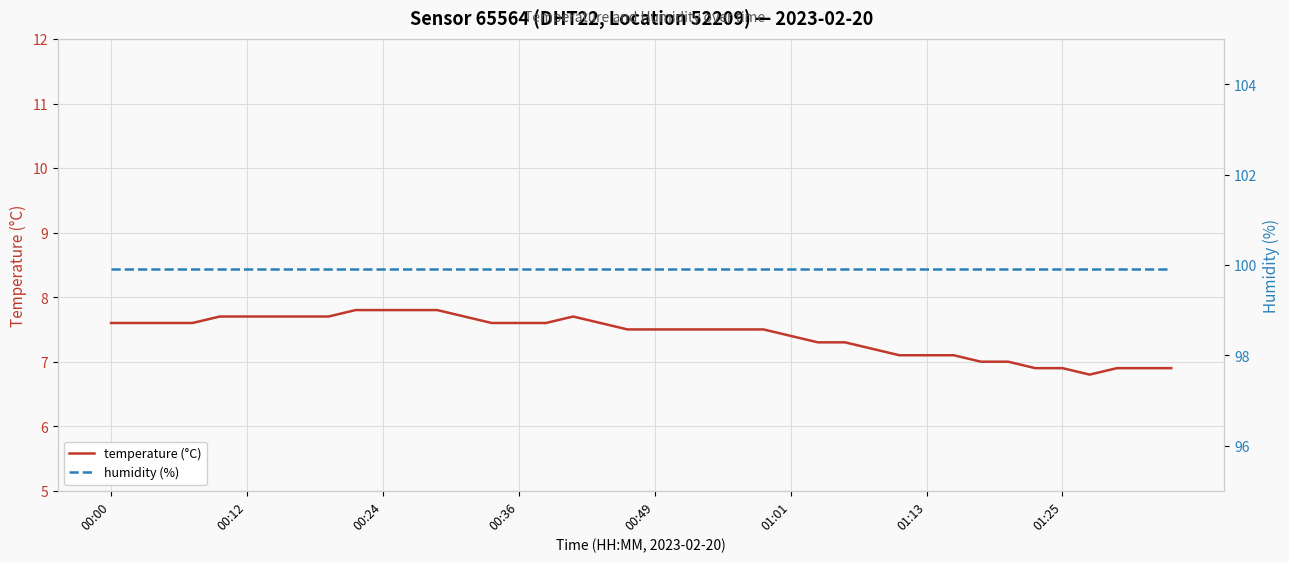

List the series in order of their peak value, highest first.

humidity (%), temperature (°C)